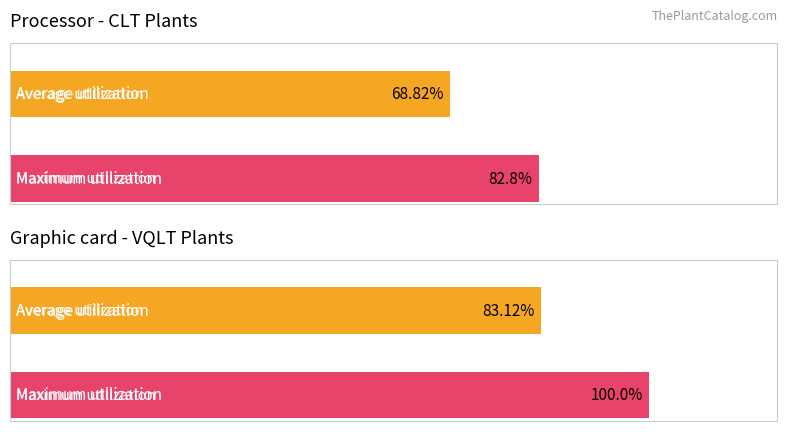

Does the chart contain any negative values?

No